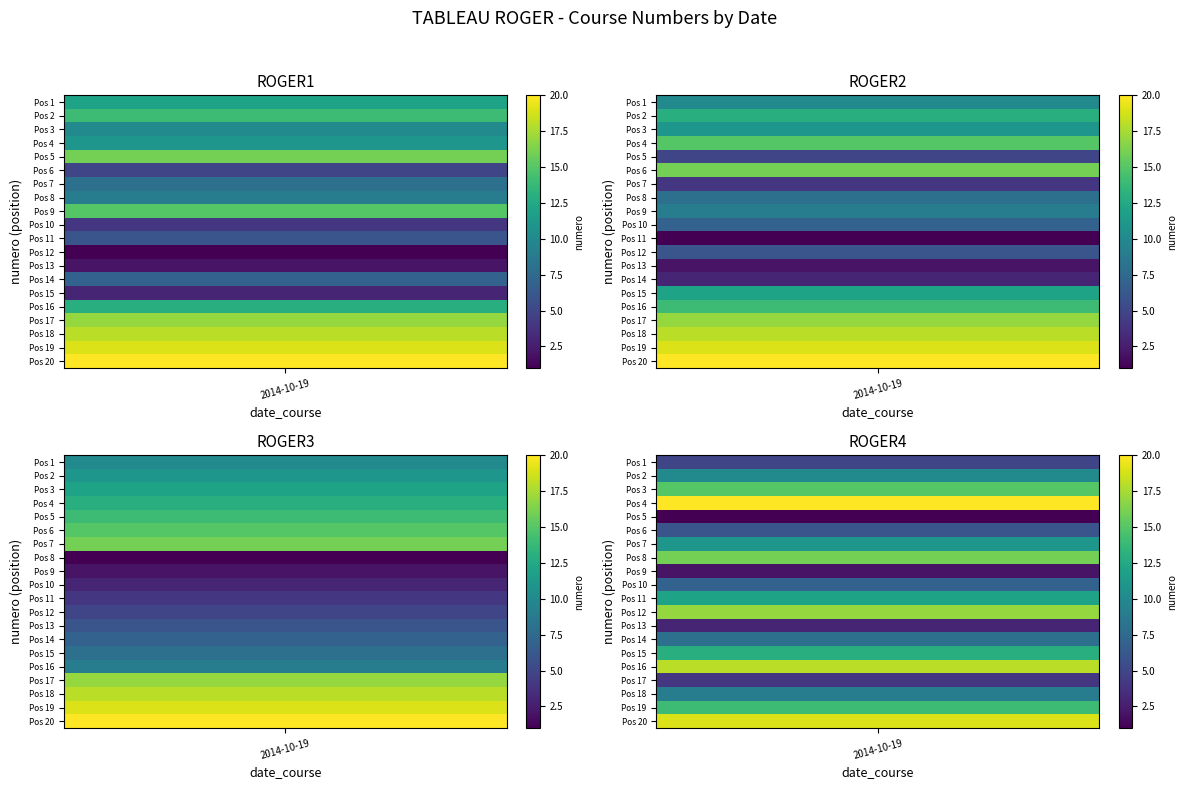

At which label does ROGER1 first exceed 11?

2014-10-19